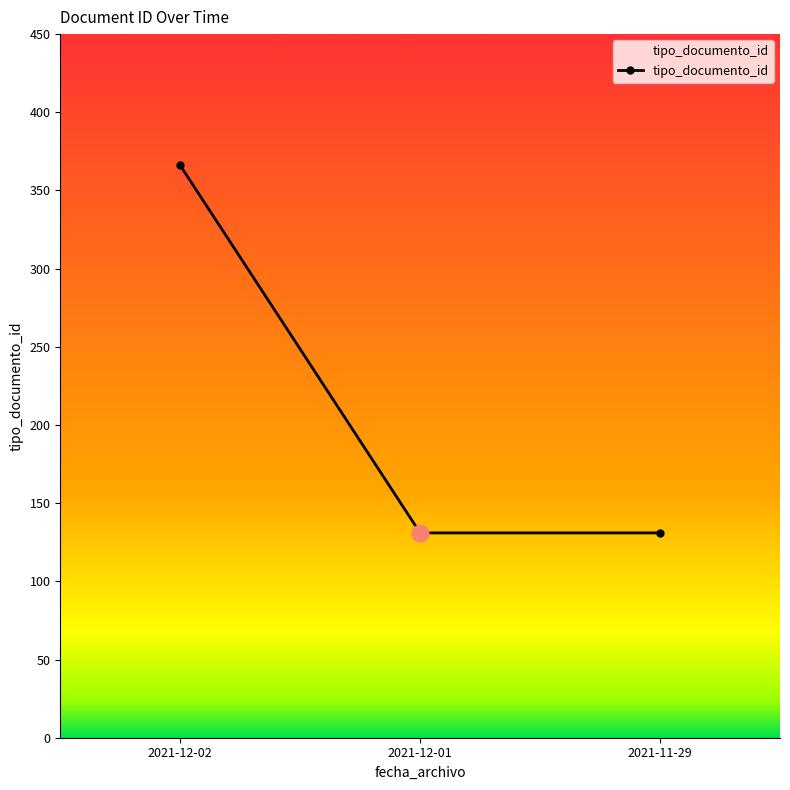

Is this an area chart (filled region under the line)?

No